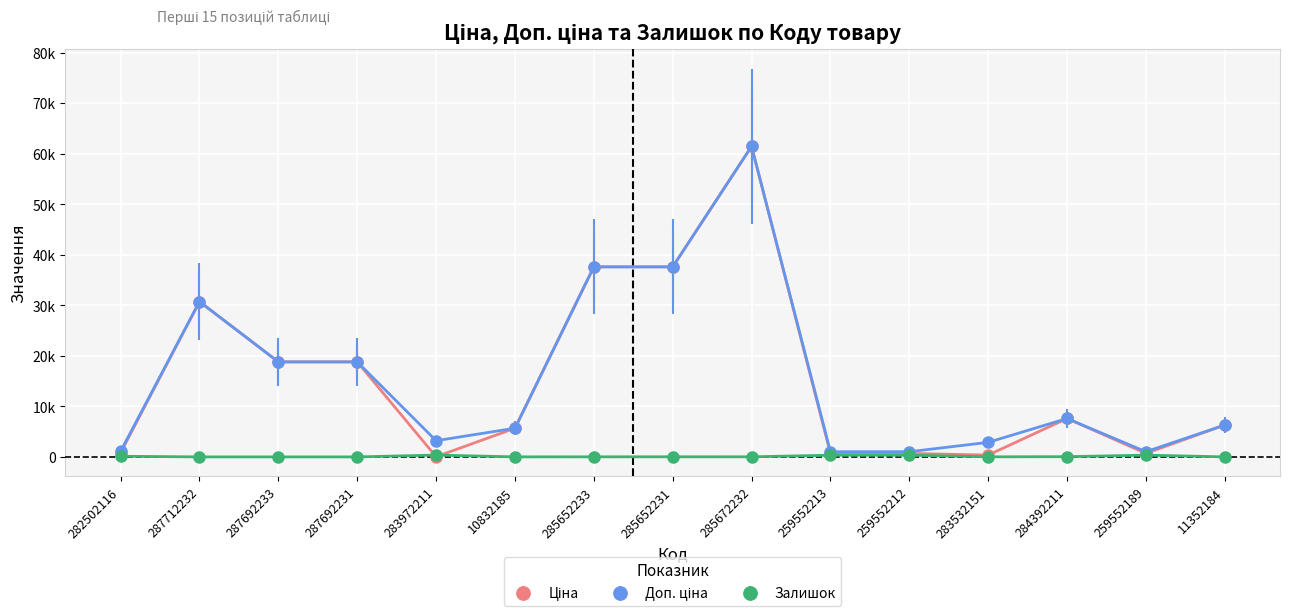

Which series changed the most between 282502116 and 259552212?

Залишок